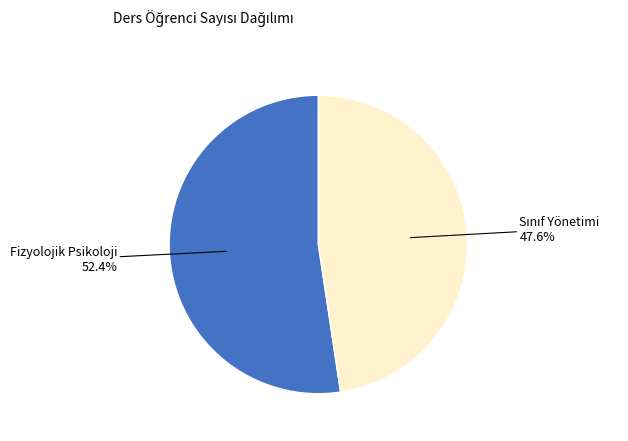

Is there any slice that represents more than half of the pie?

Yes